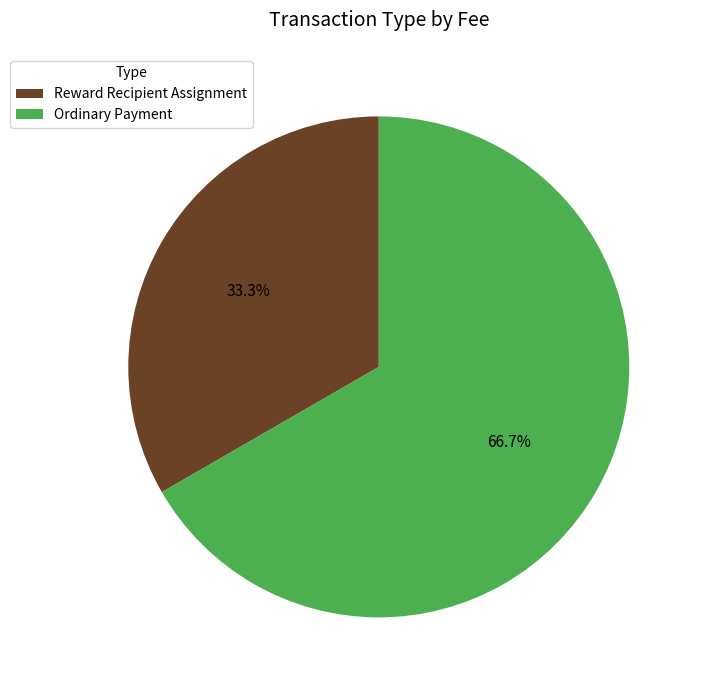

To the nearest percent, what portion does Ordinary Payment represent?

67%